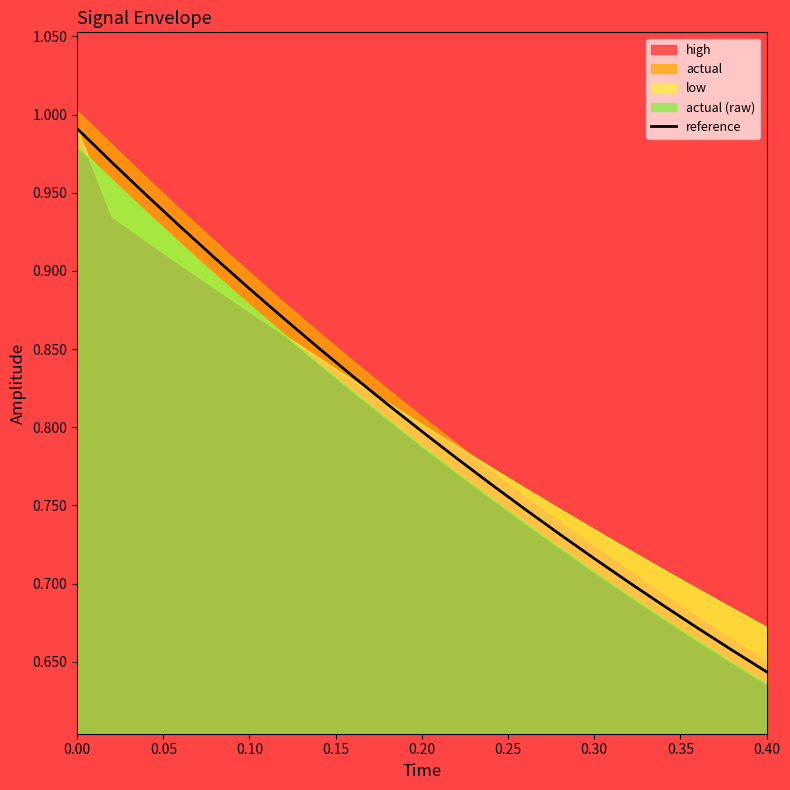

True or false: the data shows 0.0 at 18.

False